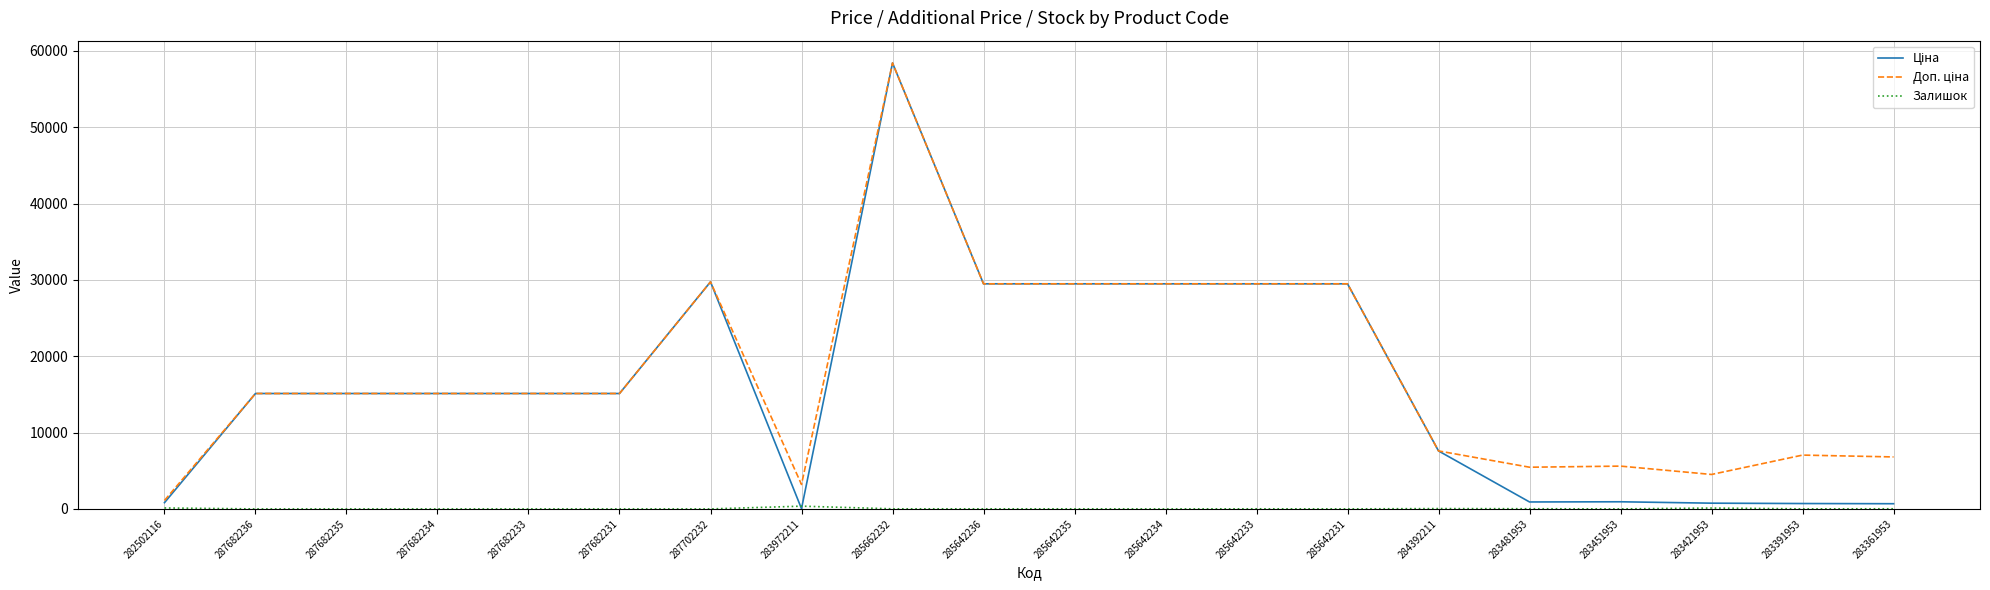

Does the chart have visible grid lines?

Yes